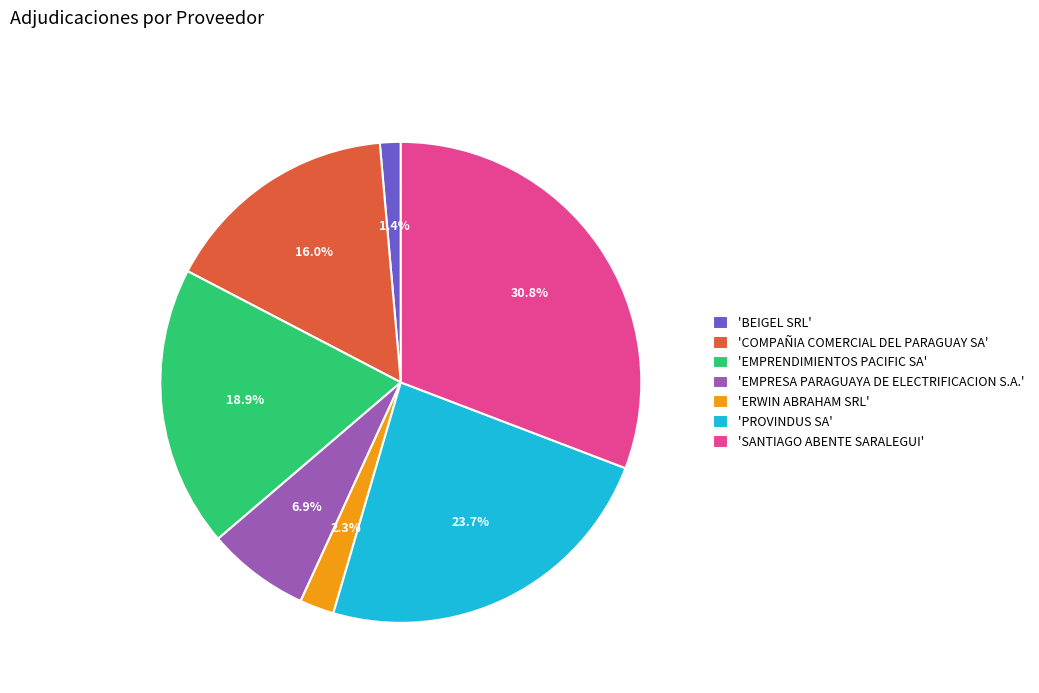

Is the sum of 'PROVINDUS SA' and 'ERWIN ABRAHAM SRL' greater than half?

No